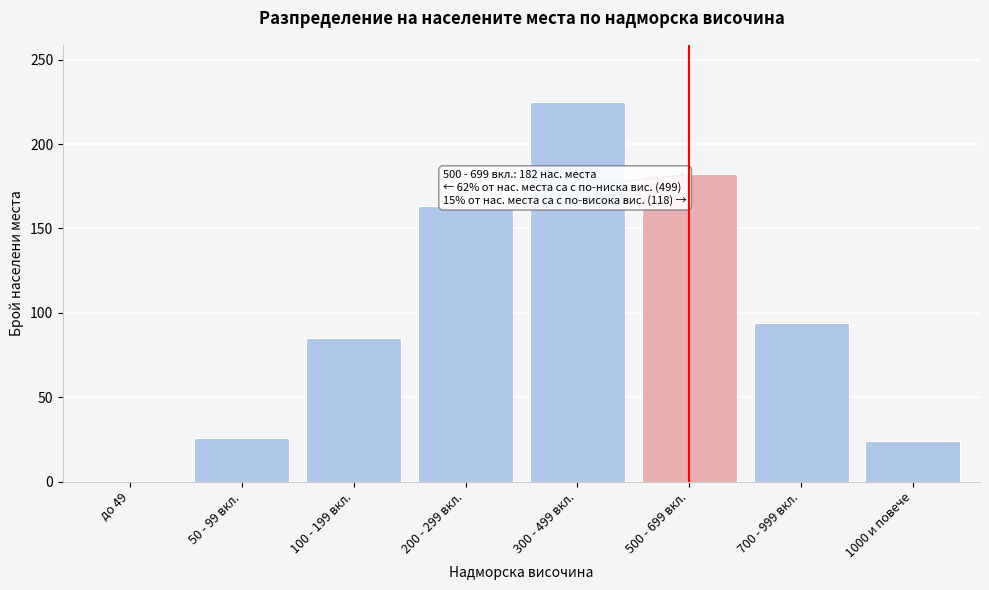

Reading left to right, extract all data points from this chart.

до 49=0	50 - 99 вкл.=26	100 - 199 вкл.=85	200 - 299 вкл.=163	300 - 499 вкл.=225	500 - 699 вкл.=182	700 - 999 вкл.=94	1000 и повече=24